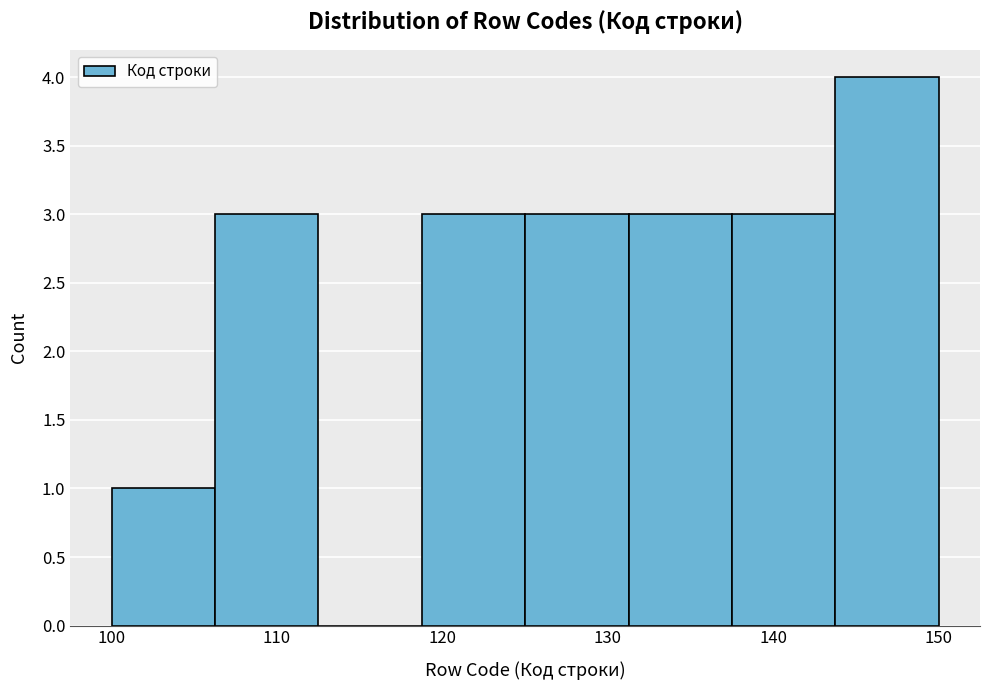

Which range on the x-axis has the tallest bar?

144 to 150